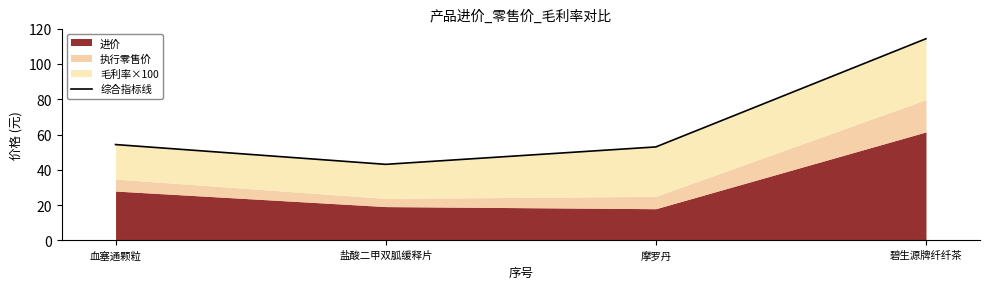

True or false: the data shows 76.8 at 盐酸二甲双胍缓释片.

False